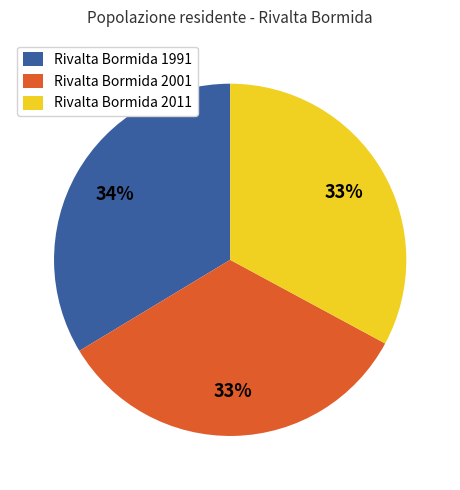

To the nearest percent, what portion does Rivalta Bormida 2011 represent?

33%